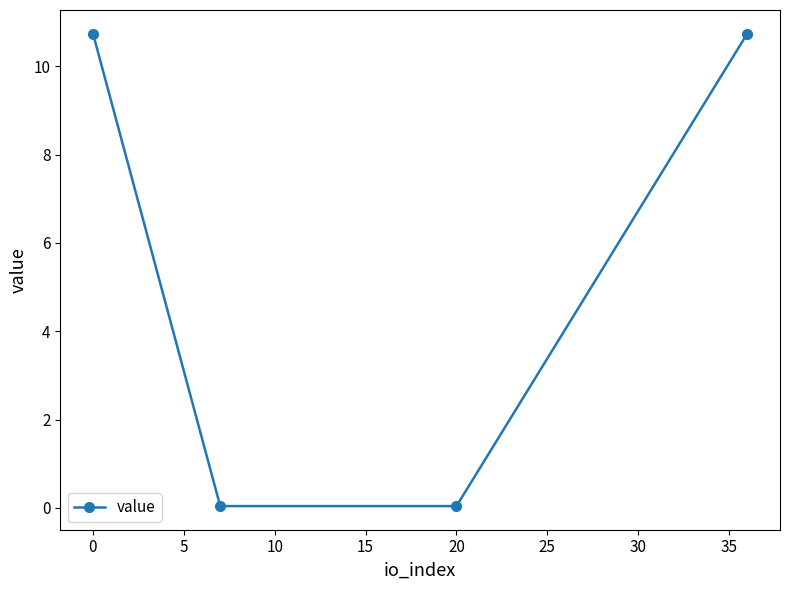

What is the maximum value shown in the chart?

10.7